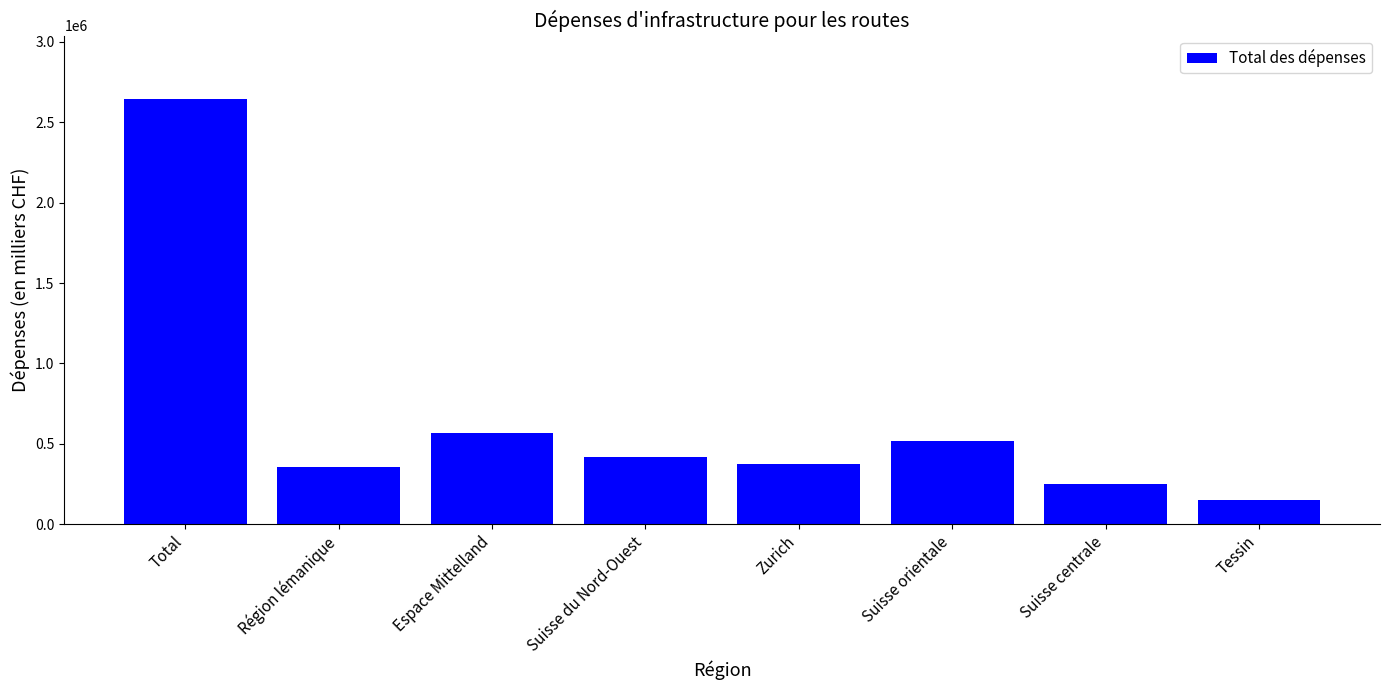

Does the chart contain any negative values?

No